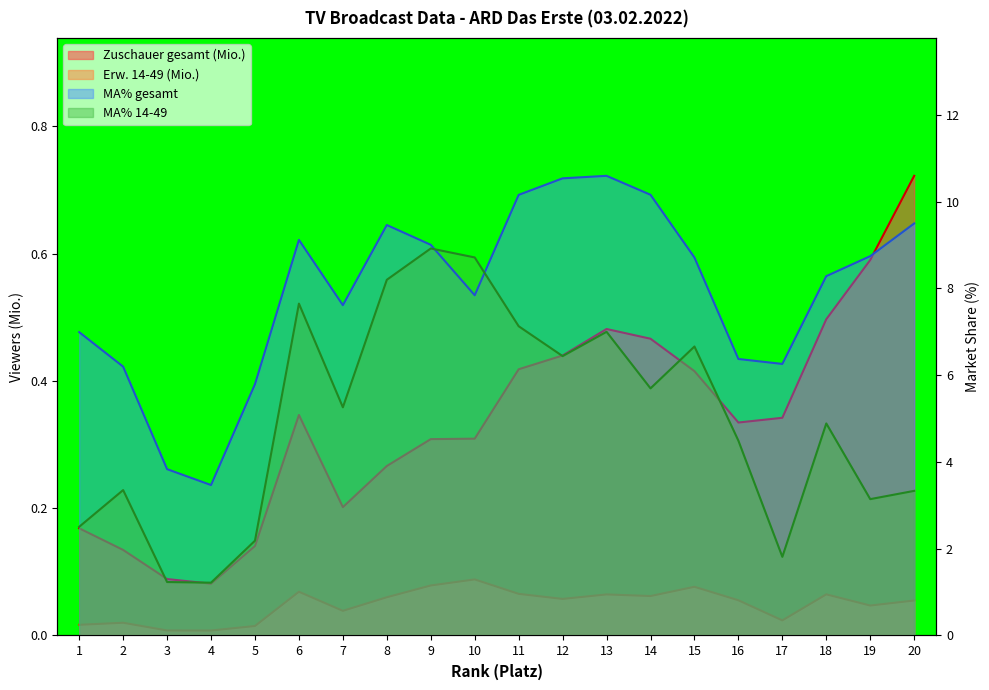

Rank the categories by MA% gesamt value from highest to lowest.

13, 12, 14, 11, 20, 8, 6, 9, 19, 15, 18, 10, 7, 1, 16, 17, 2, 5, 3, 4